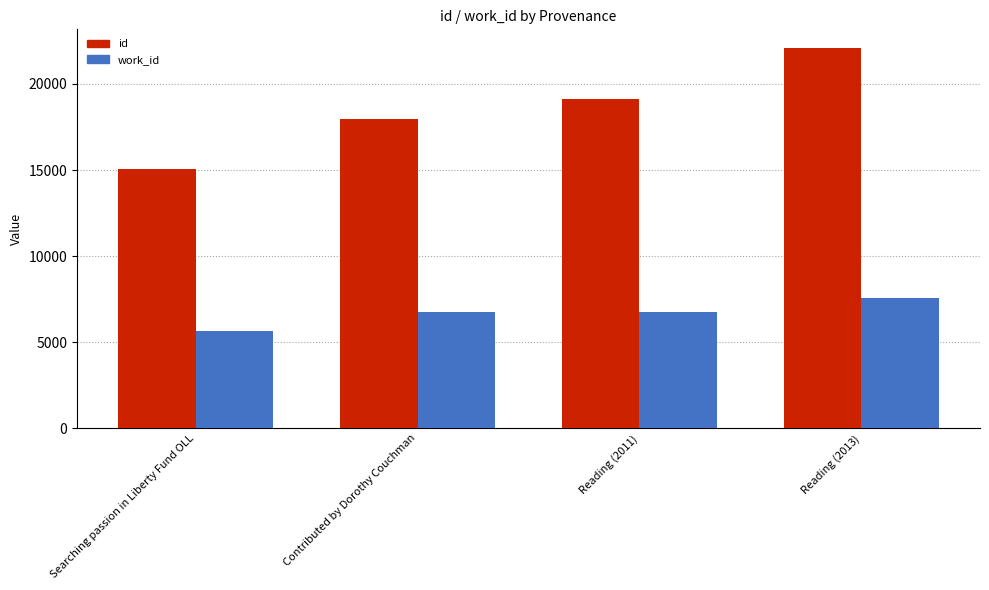

Which label corresponds to the smallest value in the chart?

Searching passion in Liberty Fund OLL